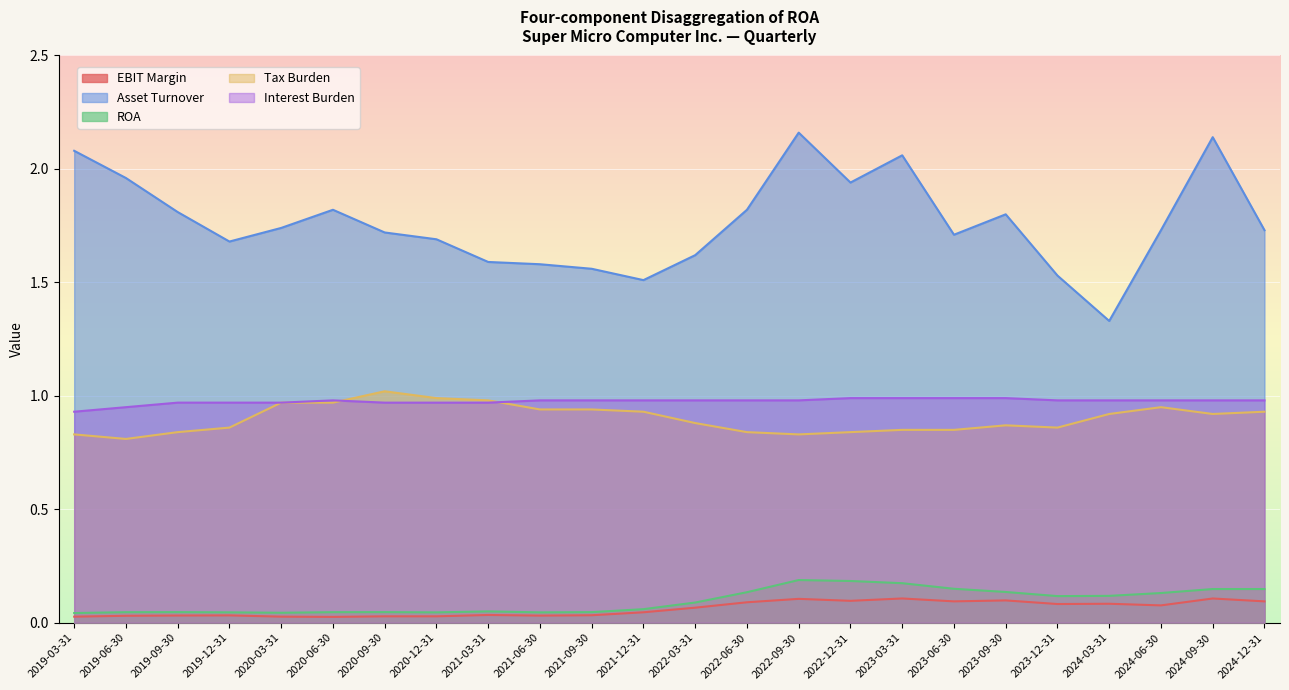

List the labels in order of Tax Burden value, largest first.

2020-09-30, 2020-12-31, 2021-03-31, 2020-03-31, 2020-06-30, 2024-06-30, 2021-06-30, 2021-09-30, 2021-12-31, 2024-12-31, 2024-03-31, 2024-09-30, 2022-03-31, 2023-09-30, 2019-12-31, 2023-12-31, 2023-03-31, 2023-06-30, 2019-09-30, 2022-06-30, 2022-12-31, 2019-03-31, 2022-09-30, 2019-06-30